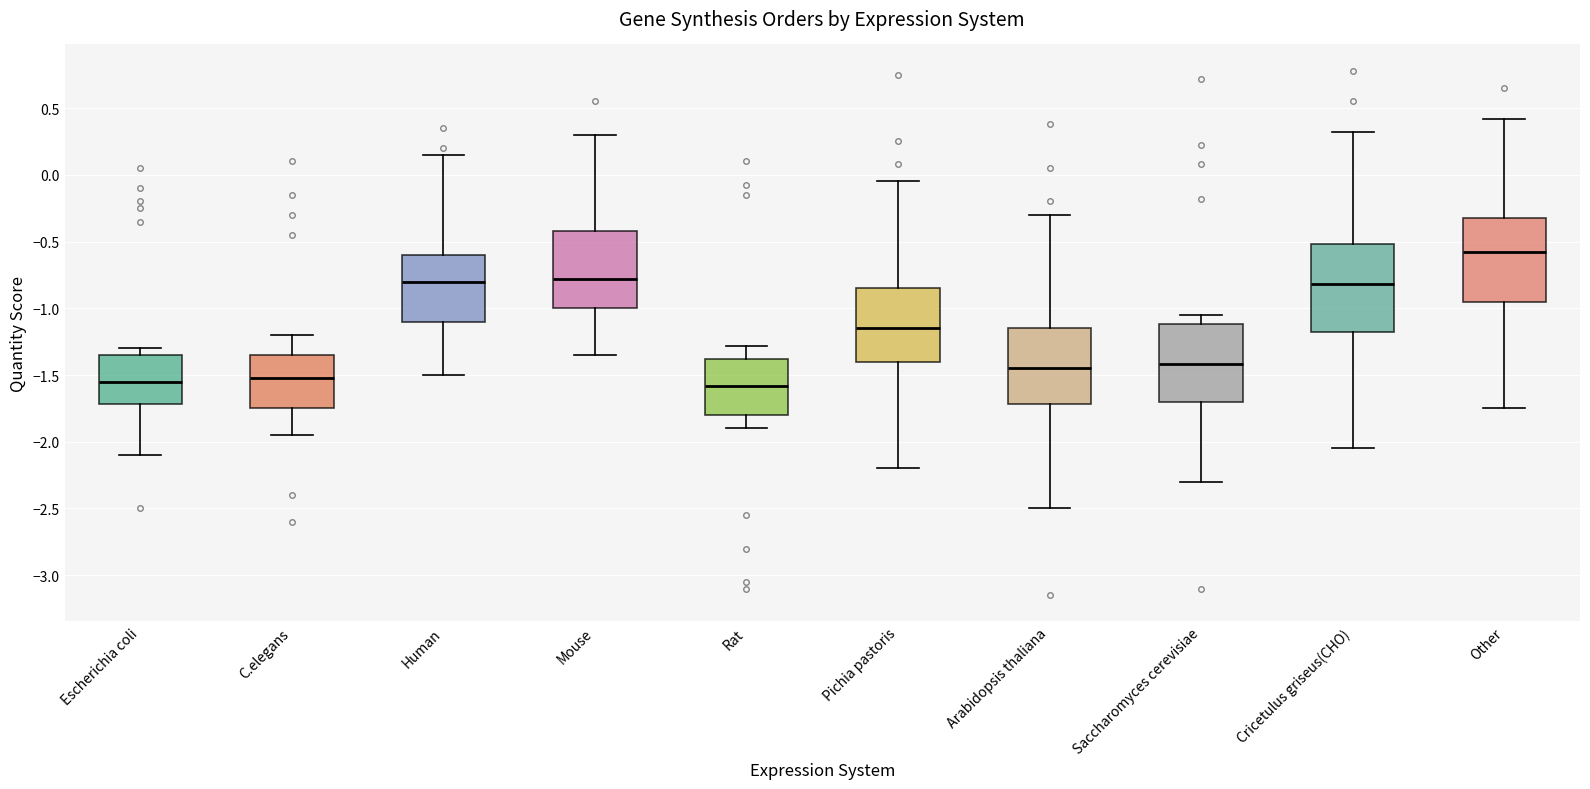

Where does the upper whisker of the box for Mouse end on the y-axis? The values are not printed on the chart, so give them approximately, as read against the axis.

0.30